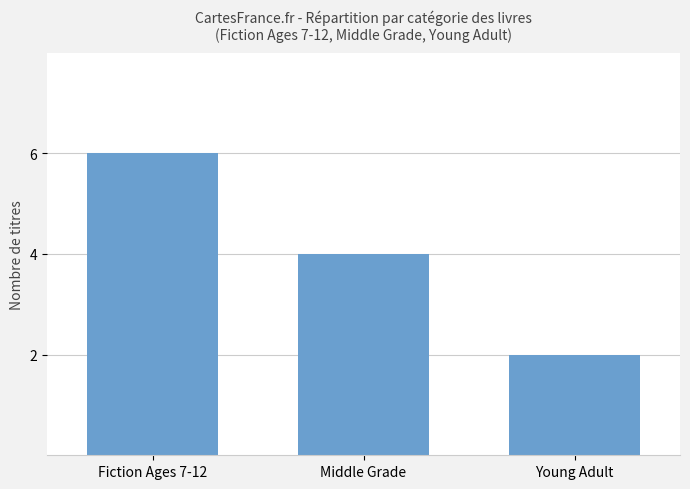

What is the label of the 2nd bar from the left?

Middle Grade